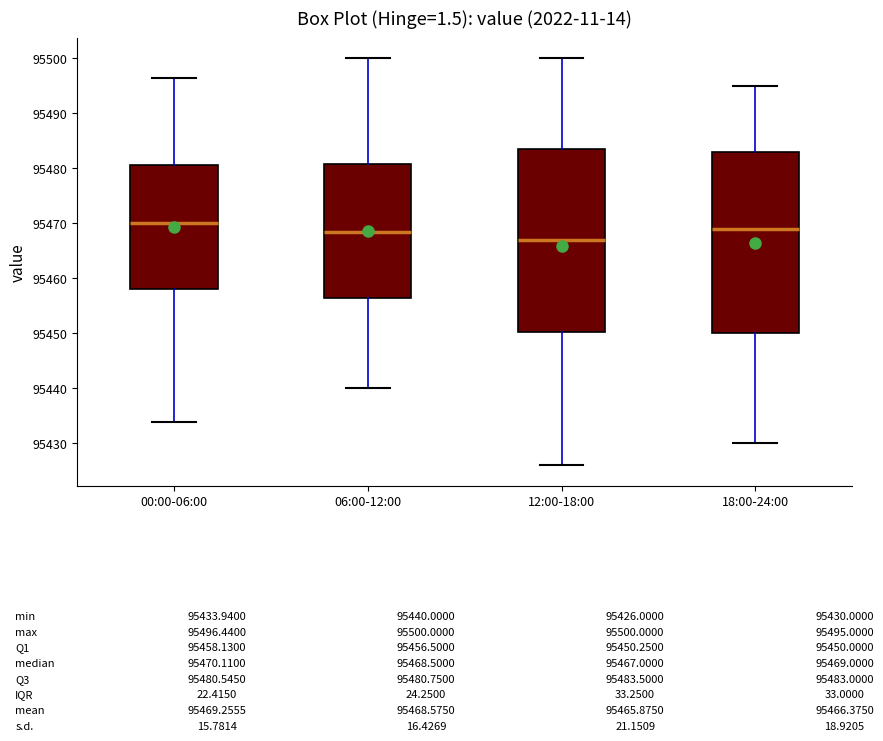

Which box's median line is the lowest?

12:00-18:00